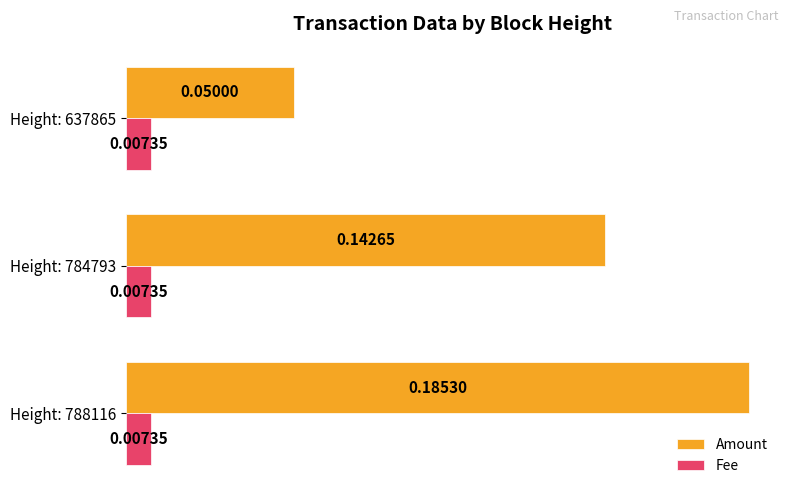

How many categories are shown in the chart?

3